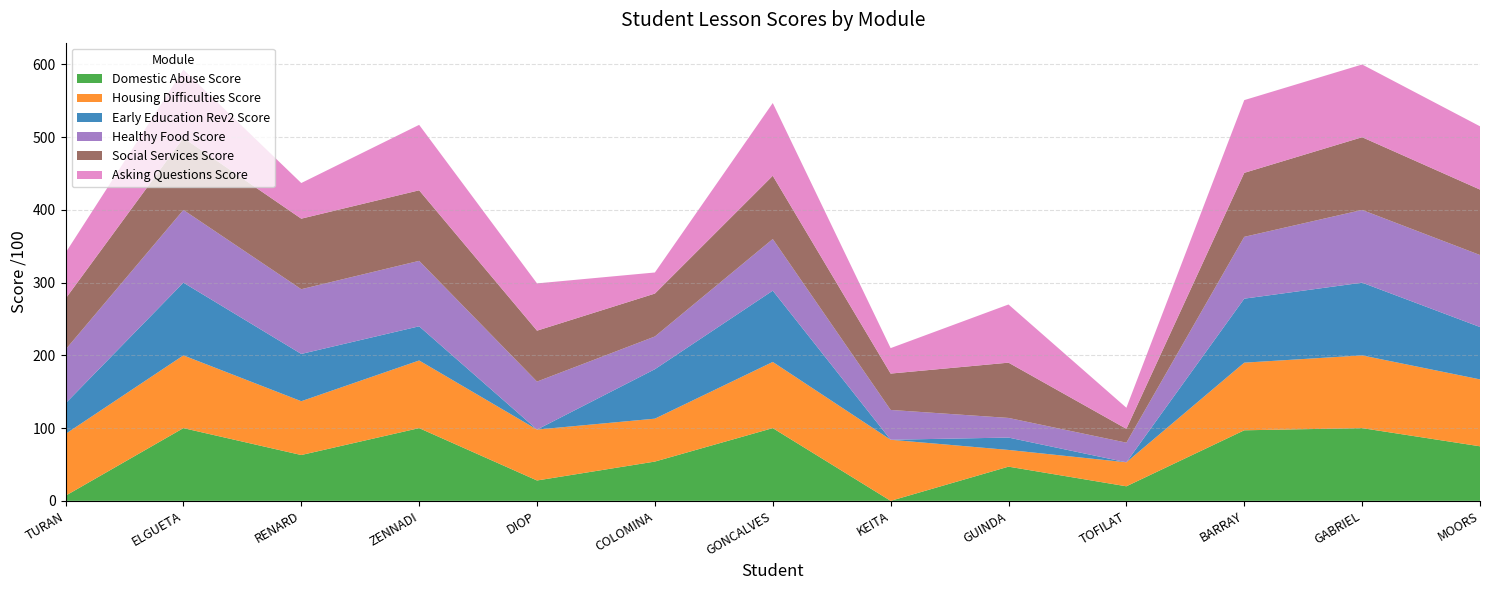

Reading left to right, transcribe all the data shown in this chart.

Domestic Abuse Score: 7	100	63	100	28	54	100	0	47	20	97	100	75
Housing Difficulties Score: 85	100	74	93	70	59	91	84	23	33	93	100	92
Early Education Rev2 Score: 42	100	65	47	0	68	98	0	17	0	88	100	72
Healthy Food Score: 74	100	89	90	66	45	71	41	27	27	85	100	99
Social Services Score: 70	99	97	97	70	59	87	50	76	19	88	100	90
Asking Questions Score: 63	94	49	90	65	29	100	35	80	29	100	100	87